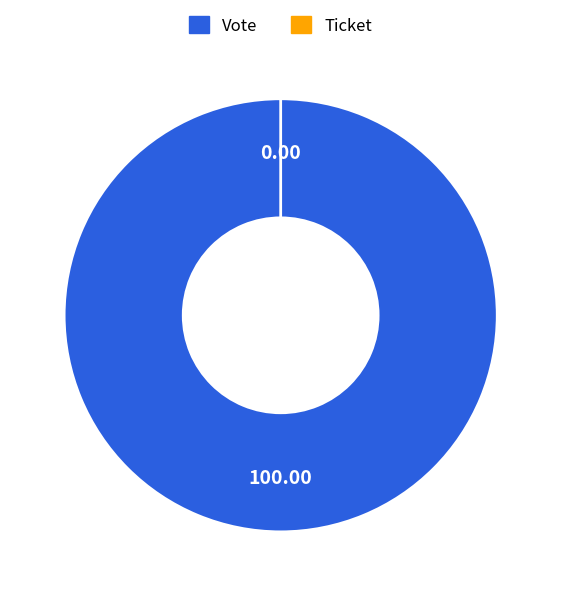

Which has a higher value, Vote or Ticket?

Vote